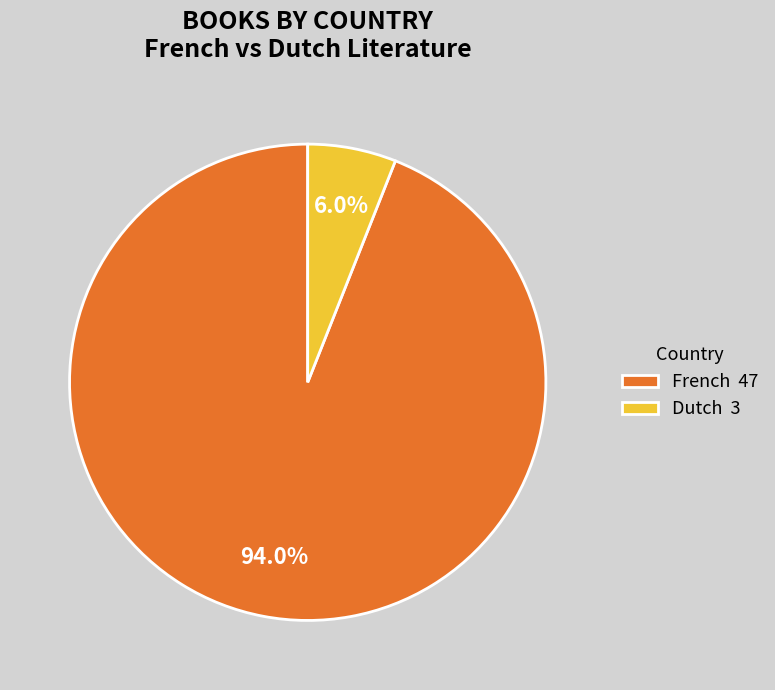

Is it true that Dutch is 13% of the pie?

False